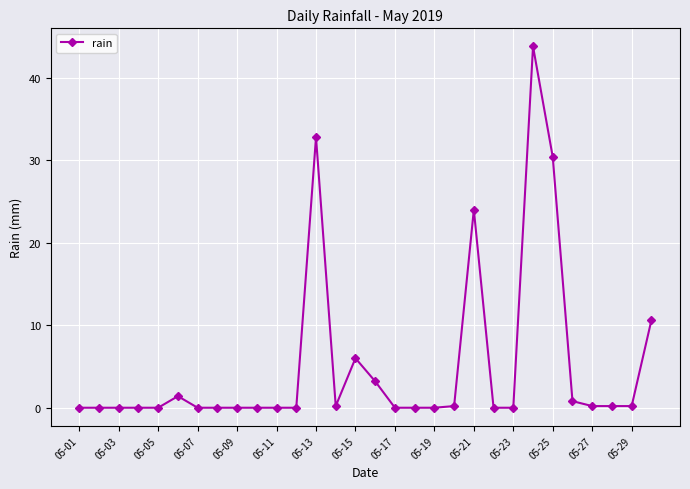

What is the difference between the maximum and minimum values?

43.8